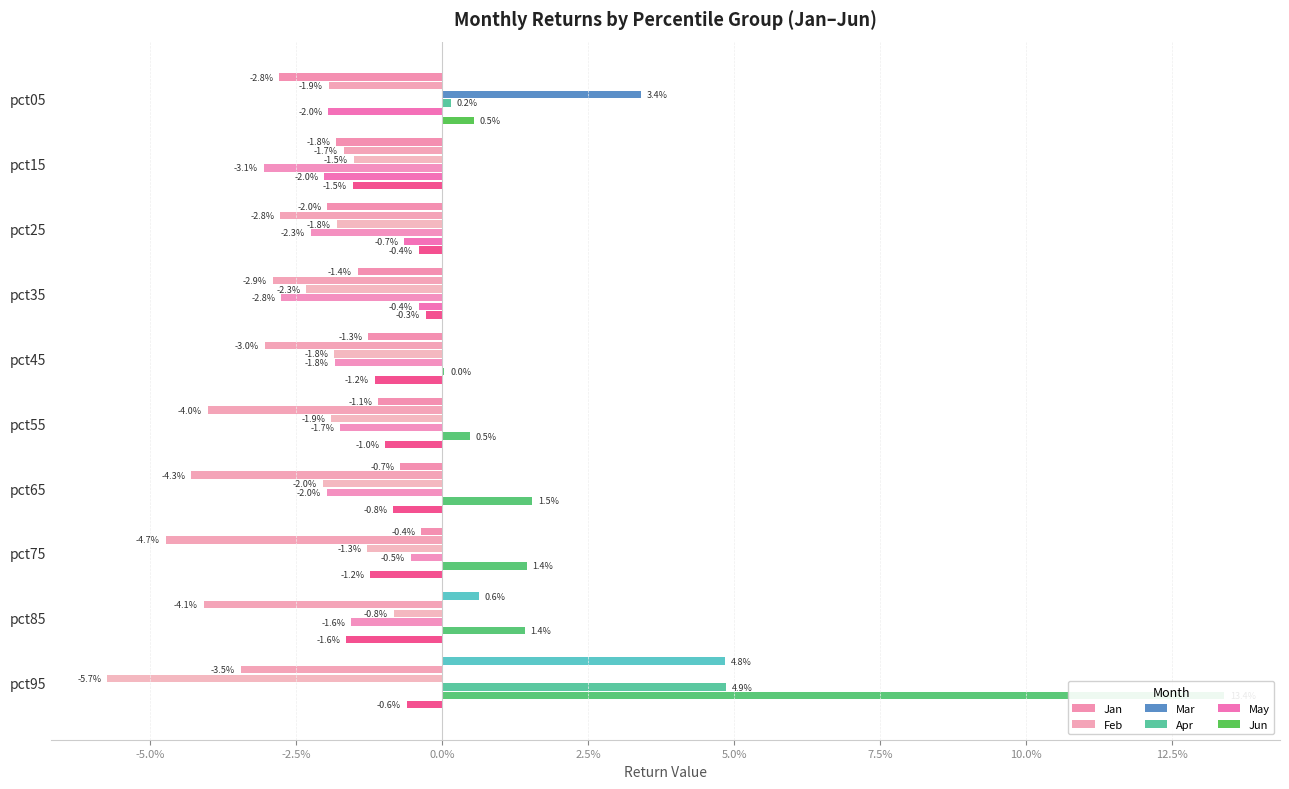

Reading right to left, list all the values displayed in this chart.

Jan: 0.0	0.0	-0.0	-0.0	-0.0	-0.0	-0.0	-0.0	-0.0	-0.0
Feb: -0.0	-0.0	-0.0	-0.0	-0.0	-0.0	-0.0	-0.0	-0.0	-0.0
Mar: -0.1	-0.0	-0.0	-0.0	-0.0	-0.0	-0.0	-0.0	-0.0	0.0
Apr: 0.0	-0.0	-0.0	-0.0	-0.0	-0.0	-0.0	-0.0	-0.0	0.0
May: 0.1	0.0	0.0	0.0	0.0	0.0	-0.0	-0.0	-0.0	-0.0
Jun: -0.0	-0.0	-0.0	-0.0	-0.0	-0.0	-0.0	-0.0	-0.0	0.0